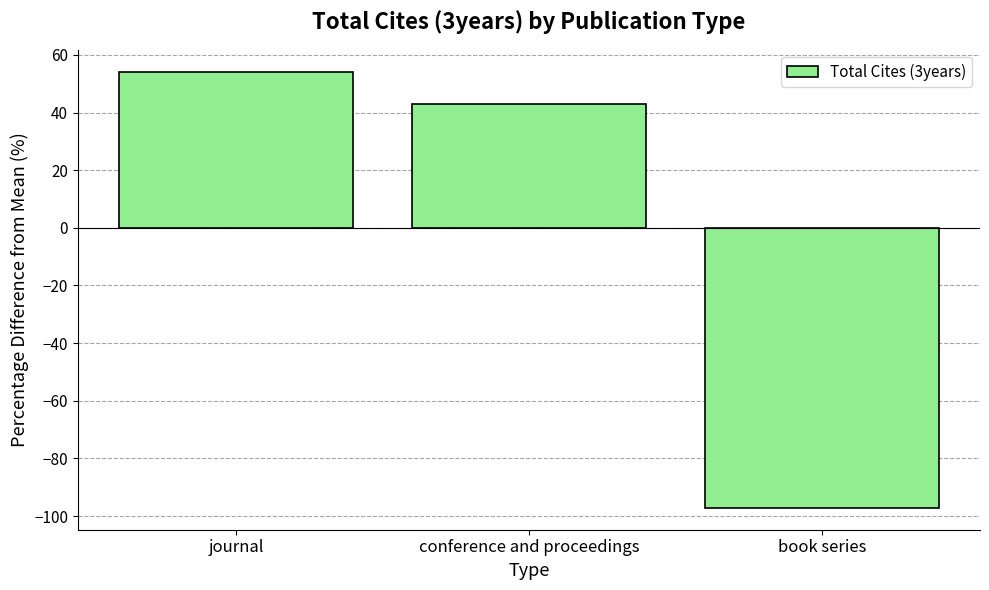

What is the difference between the maximum and minimum values?

151.4